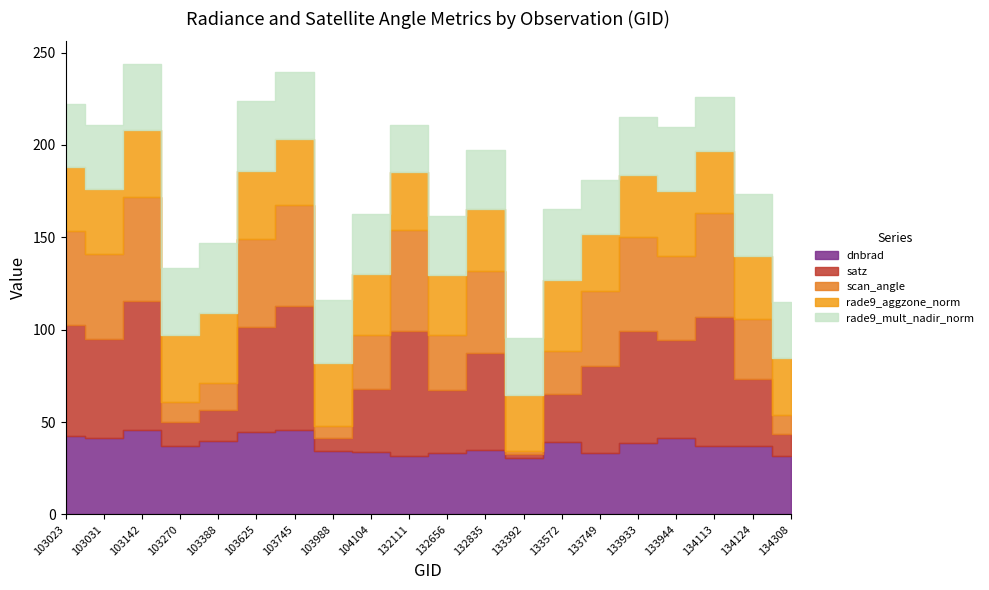

Which series ends up on top after the final intersection of satz and rade9_aggzone_norm?

rade9_aggzone_norm